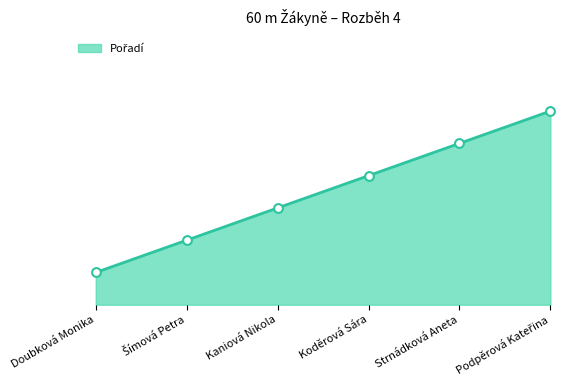

What is the change in value from Strnádková Aneta to Podpěrová Kateřina?

+1